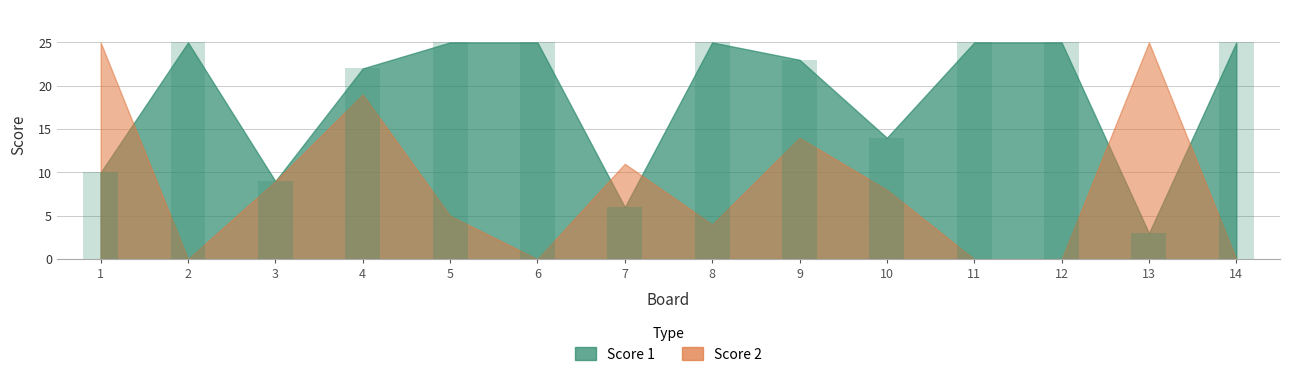

Where is the data nearest to the value 14?

10